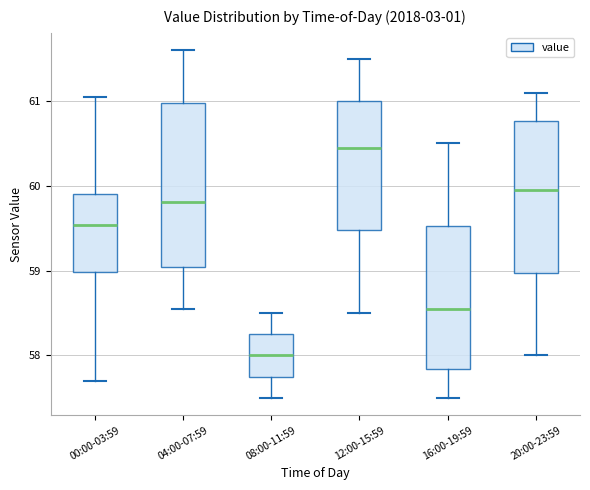

Where is the upper edge of the box for 16:00-19:59 on the y-axis? The values are not printed on the chart, so give them approximately, as read against the axis.

59.5